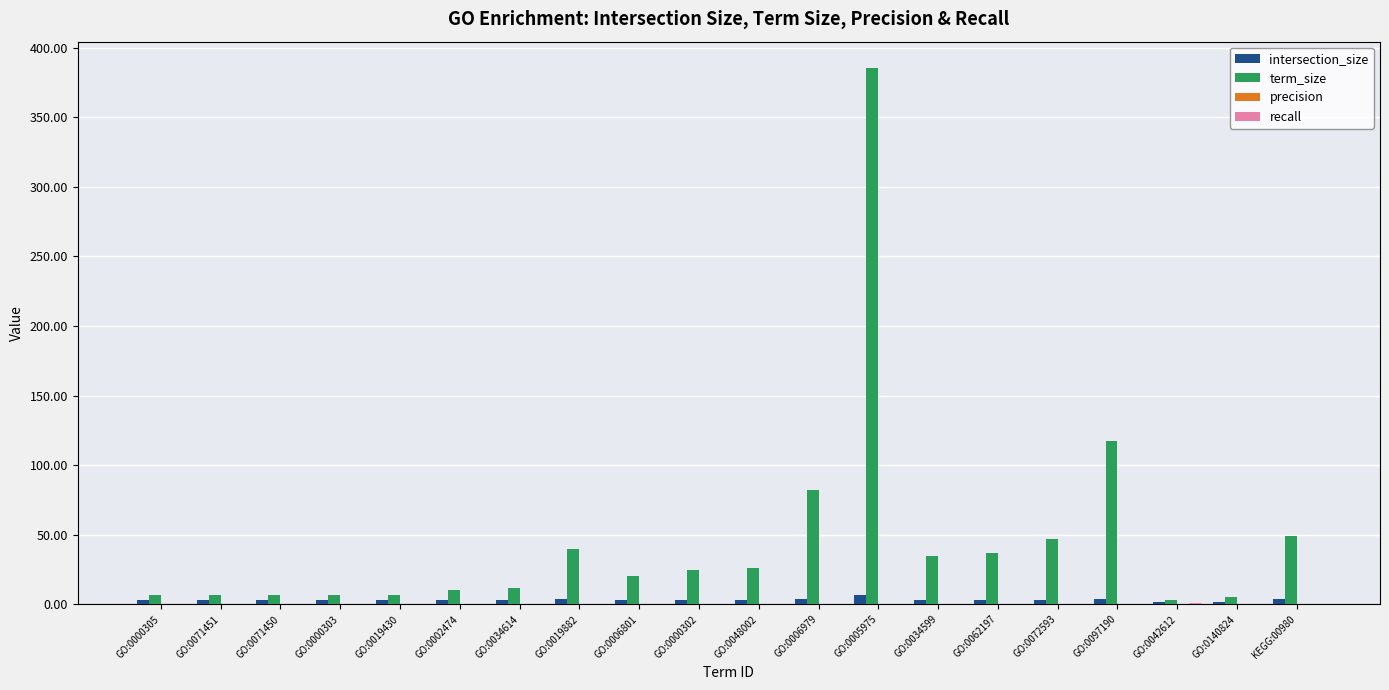

Is it true that intersection_size equals 3.0 at GO:0019430?

True